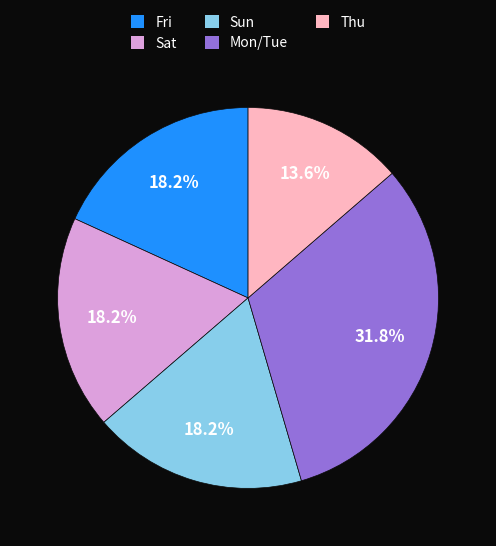

Which category has the biggest portion of the pie?

Mon/Tue